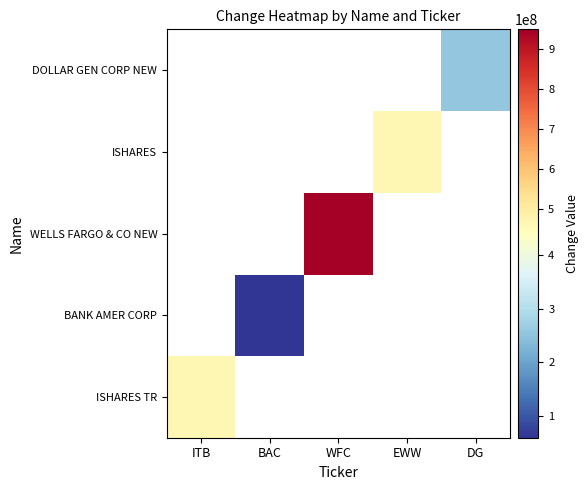

True or false: WELLS FARGO & CO NEW has a value of 949746101.0 at WFC.

True